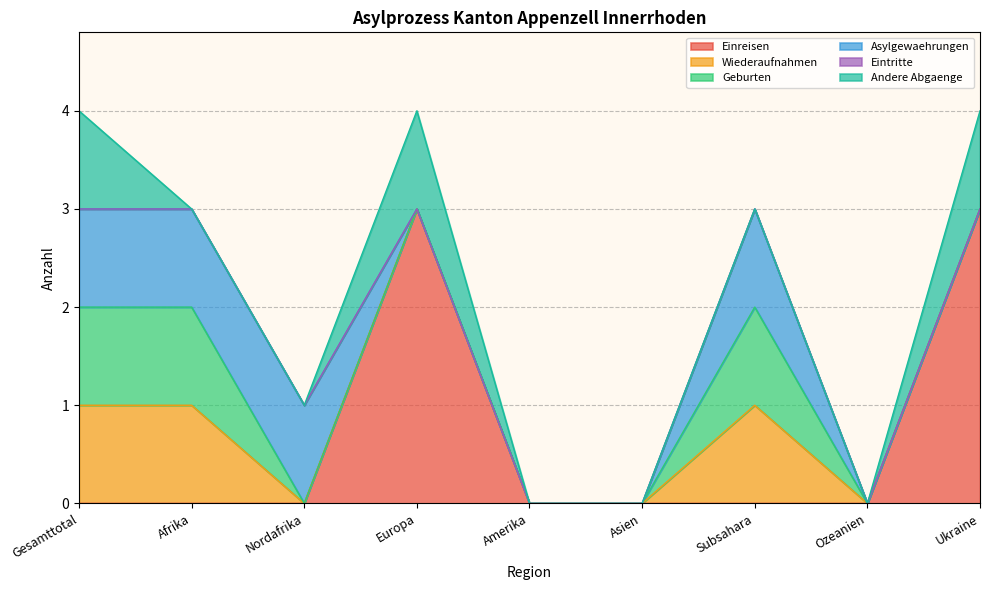

Which series has the widest spread of values?

Einreisen